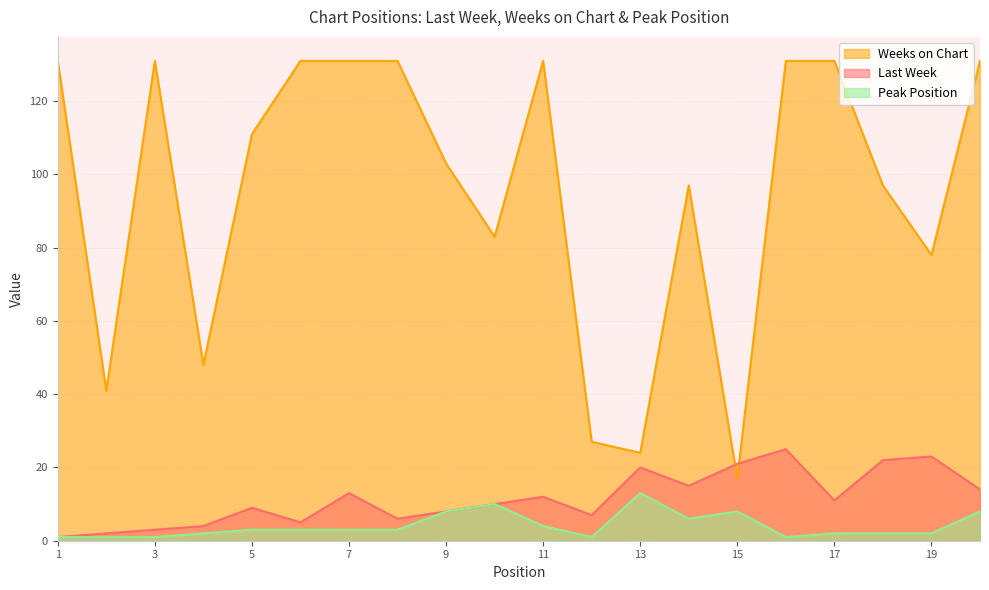

True or false: Peak Position has more than 1 points higher than both neighbors.

True